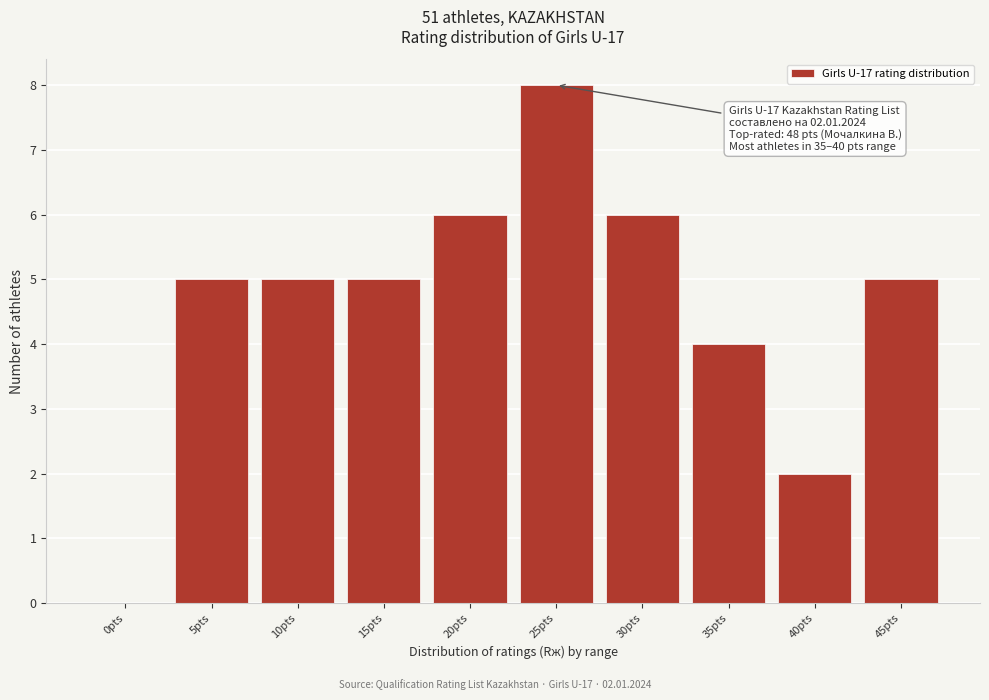

Reading left to right, transcribe all the data shown in this chart.

0pts=0	5pts=5	10pts=5	15pts=5	20pts=6	25pts=8	30pts=6	35pts=4	40pts=2	45pts=5